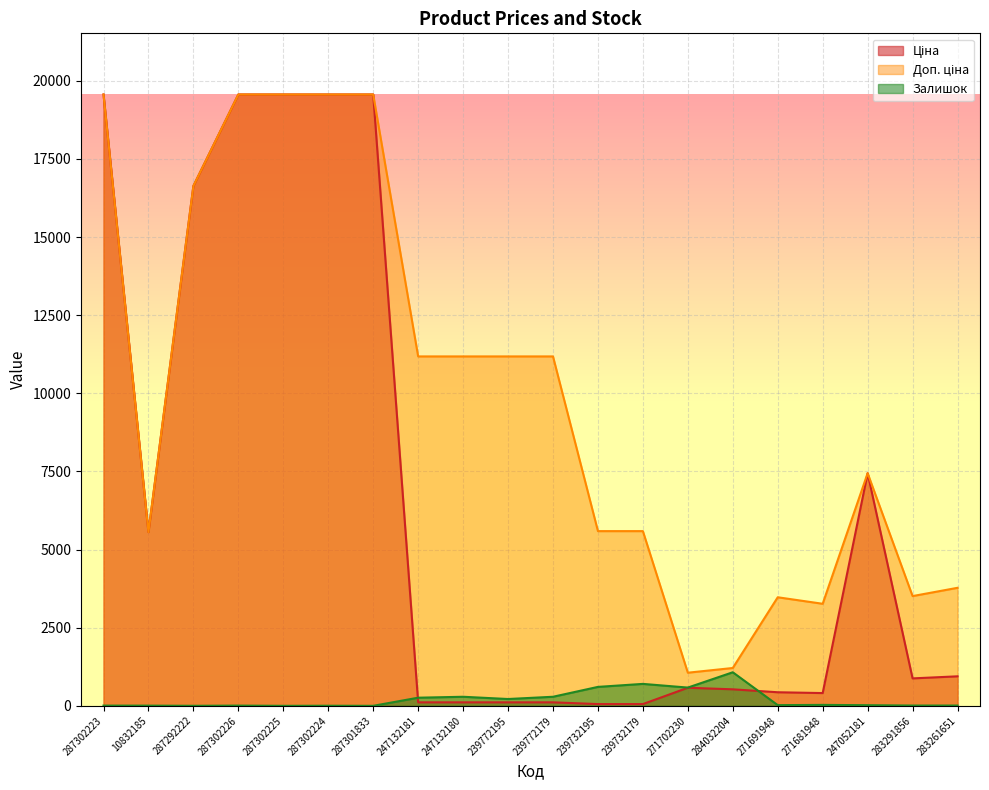

What is the sum of all Доп. ціна values?

199675.7